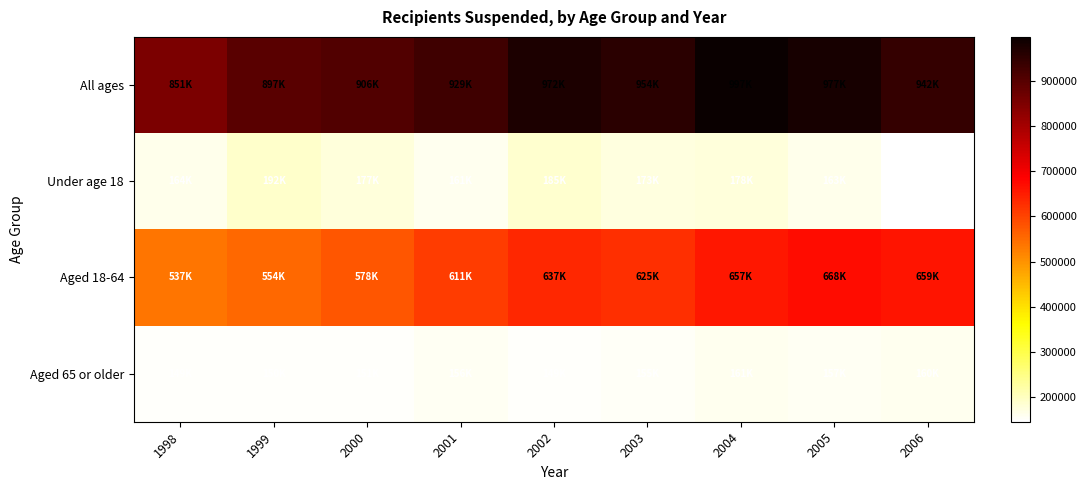

How many data points does each series have?

9